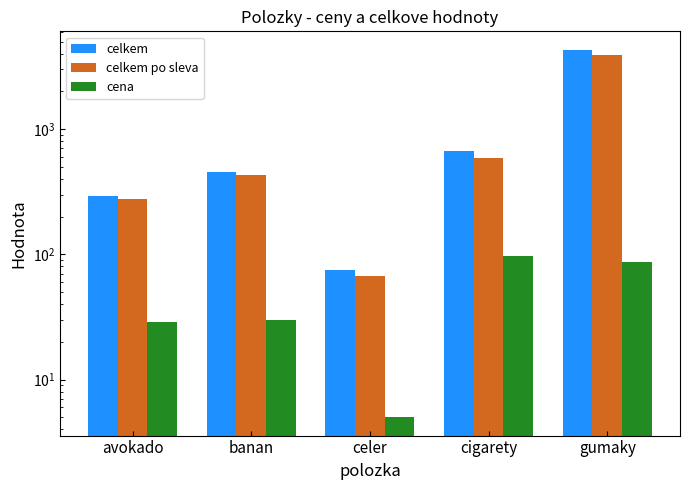

What is the label of the 3rd bar from the left?

celer